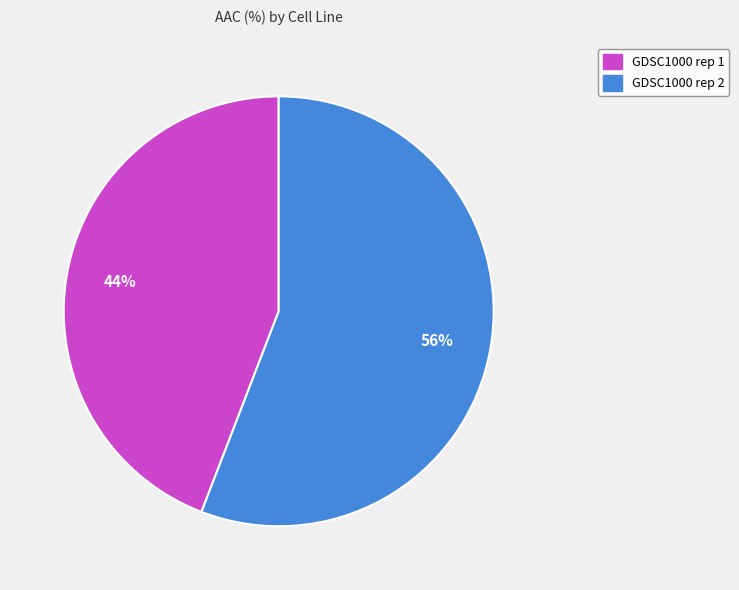

Does GDSC1000 rep 1 represent more than half of the total?

No